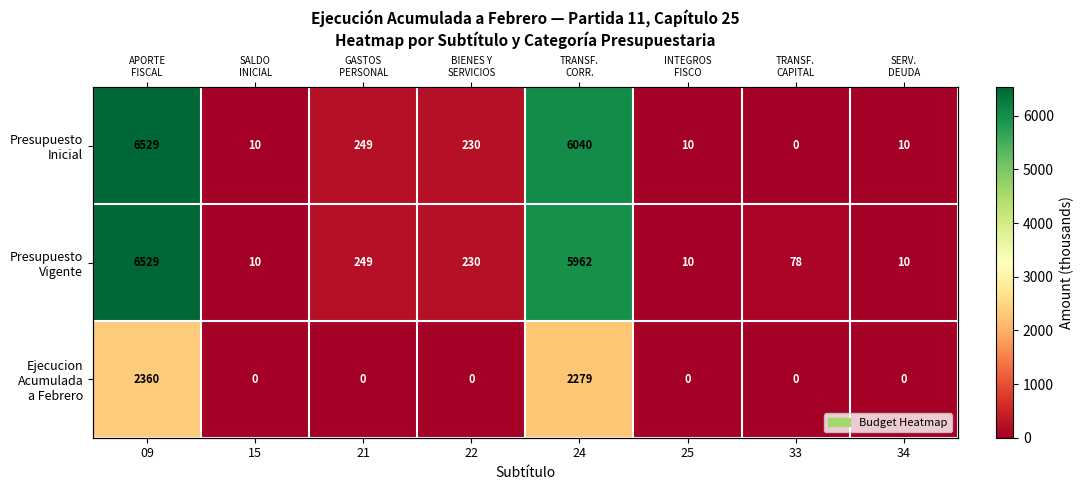

What is the highest value of the Presupuesto Vigente series?

6529